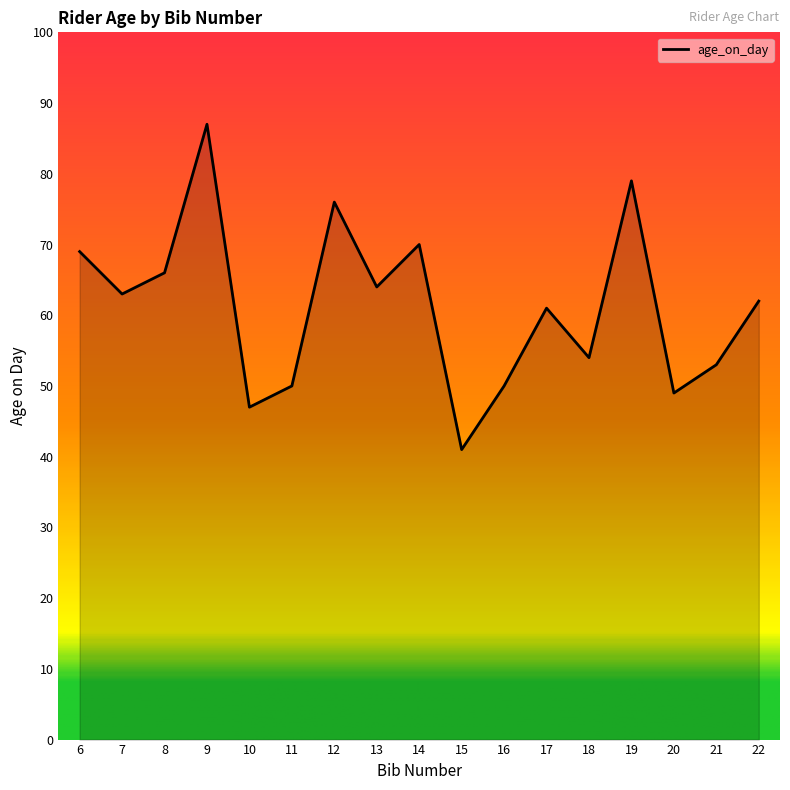

What is the change in value from 9 to 15?

-46